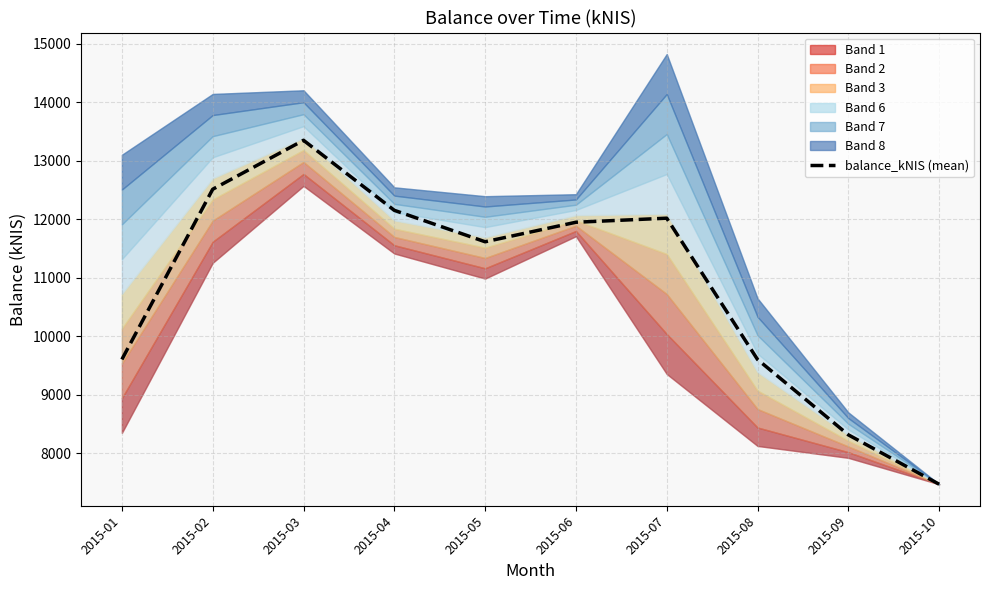

Rank the categories by value from highest to lowest.

2015-03, 2015-02, 2015-04, 2015-07, 2015-06, 2015-05, 2015-01, 2015-08, 2015-09, 2015-10